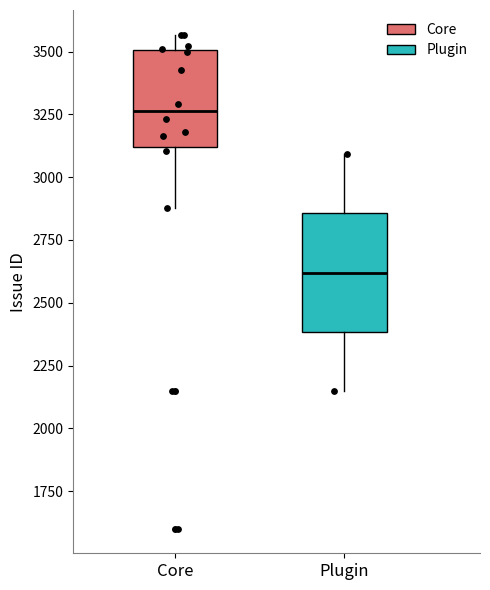

Reading left to right, transcribe this box plot: for each box, give where its median line is, the range the box spans, and where its two whiskers end, as read against the y-axis. The values are not printed on the chart, so give them approximately, as read against the axis.

Core: median 3250, box 3100 to 3500, whiskers 2900 to 3550
Plugin: median 2600, box 2400 to 2850, whiskers 2150 to 3100